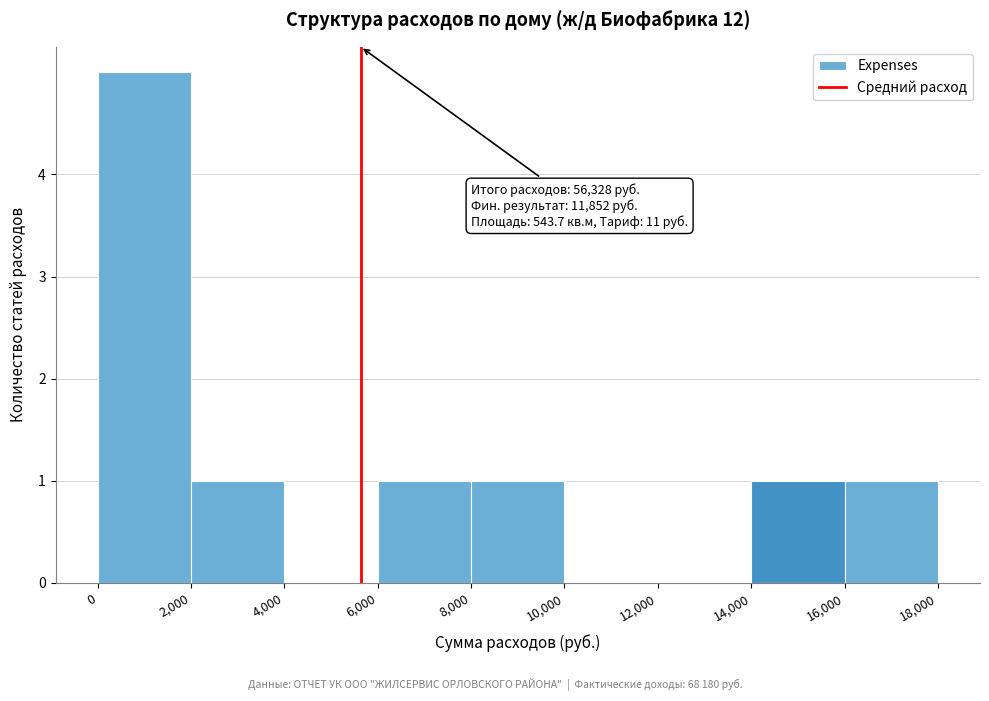

Over which range of the x-axis is the bar tallest?

0 to 2,000